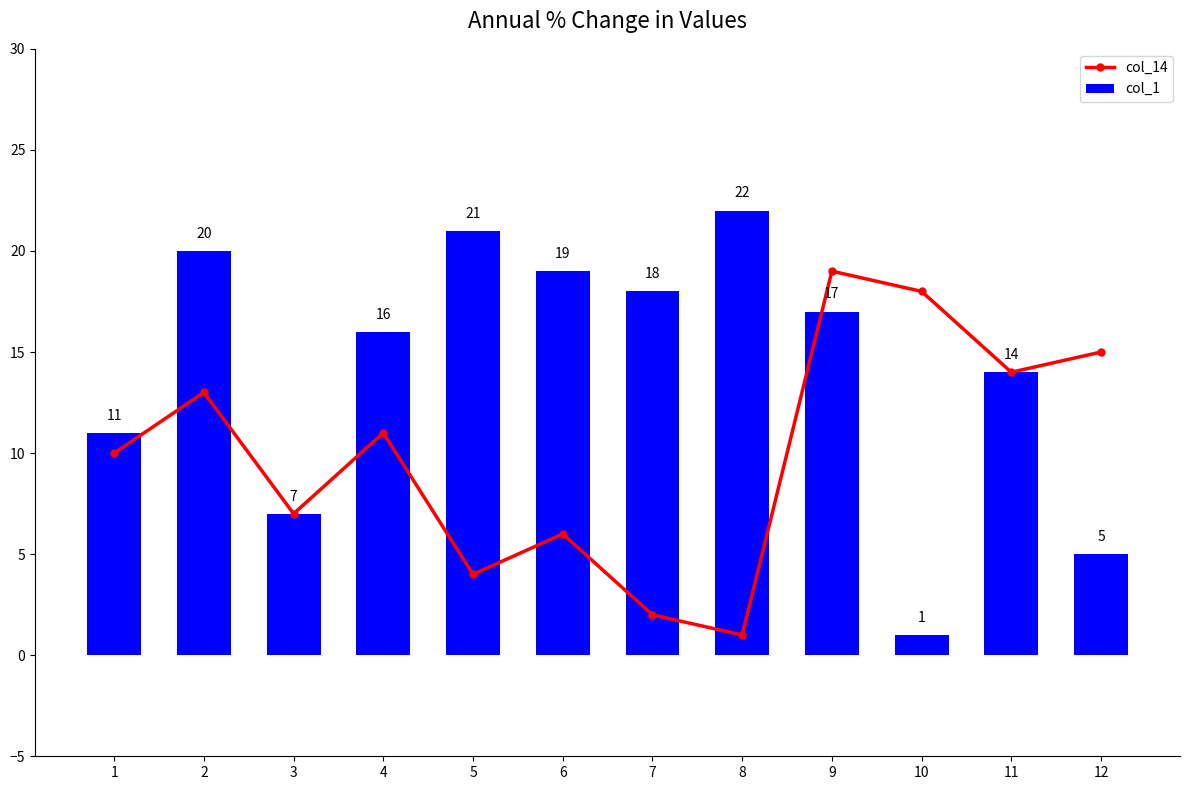

At which label is col_1 closest to 11?

1